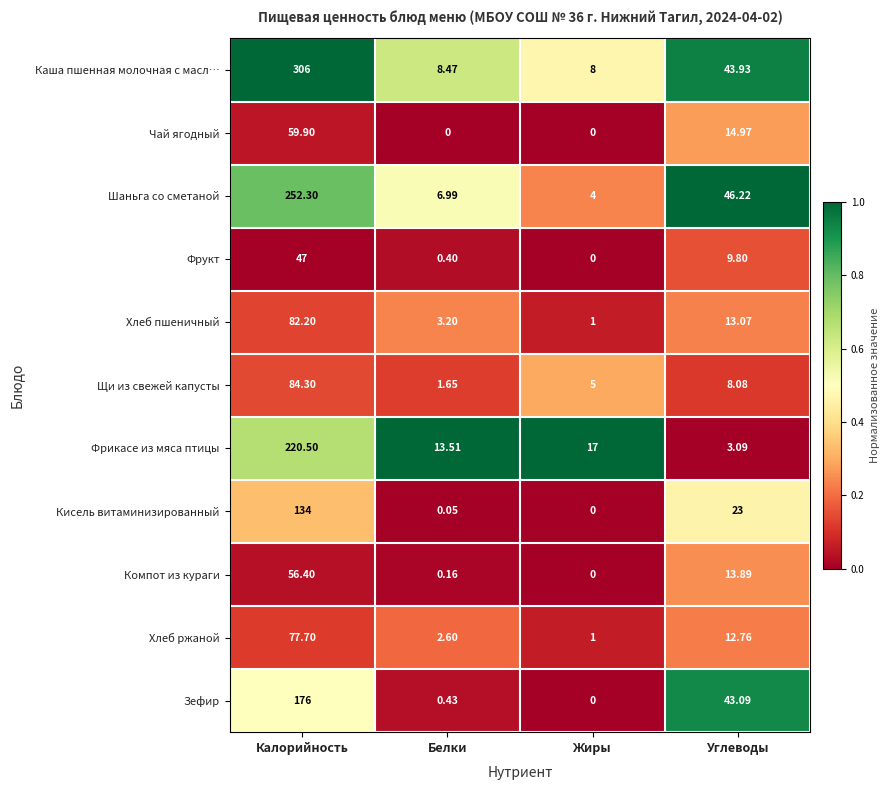

At which category is the sum across all series the highest?

Калорийность